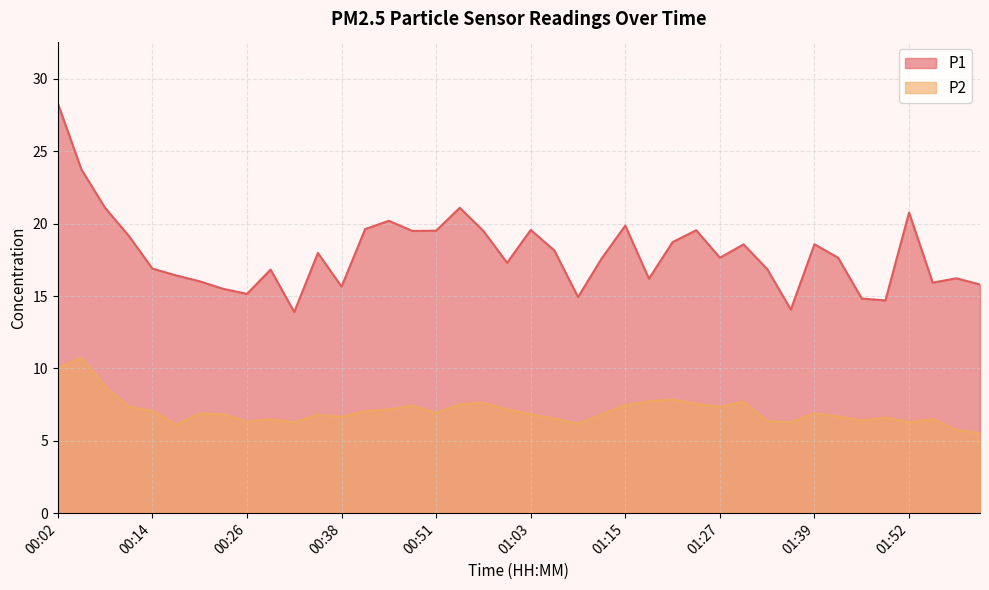

The P2 series shows 3.3 at 00:29. True or false?

False